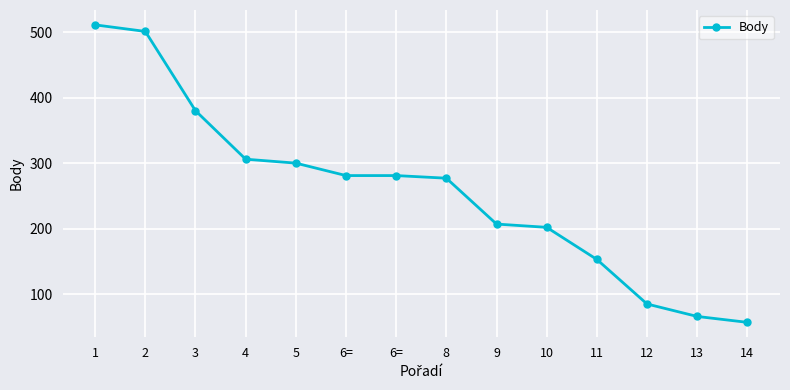

List the labels in order of value, smallest first.

14, 13, 12, 11, 10, 9, 8, 6=, 6=, 5, 4, 3, 2, 1